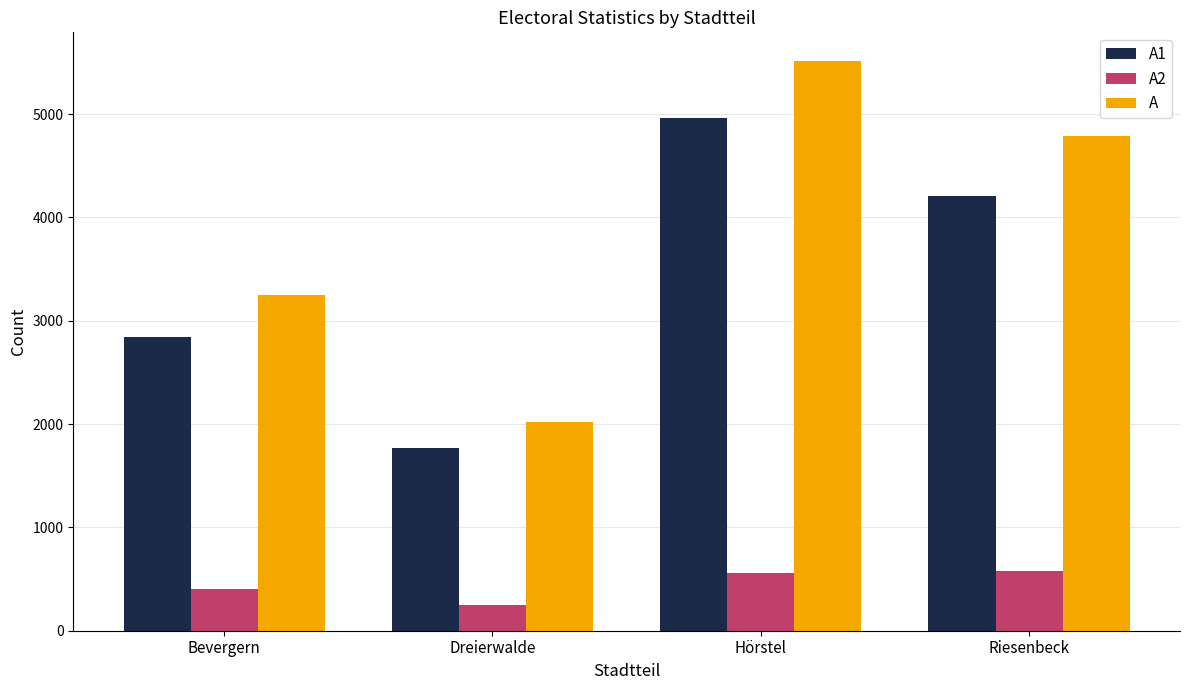

What is the average value of the A series?

3891